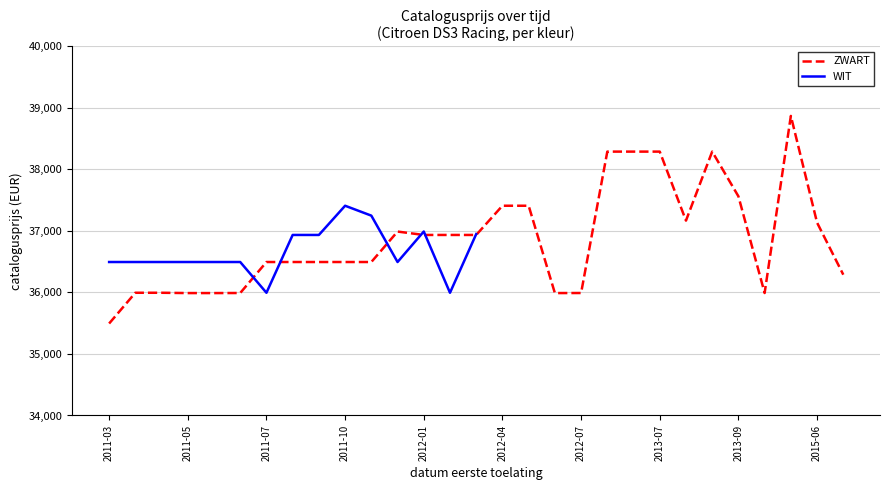

What is the average value?

36662